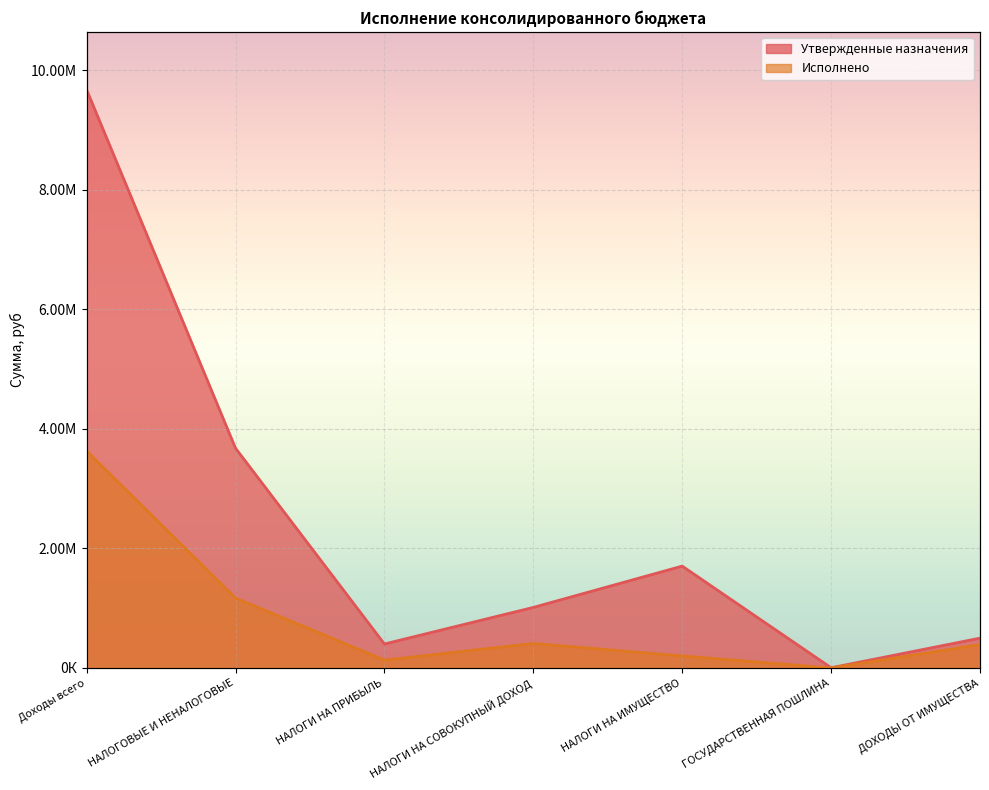

How many lines are shown in the chart?

2